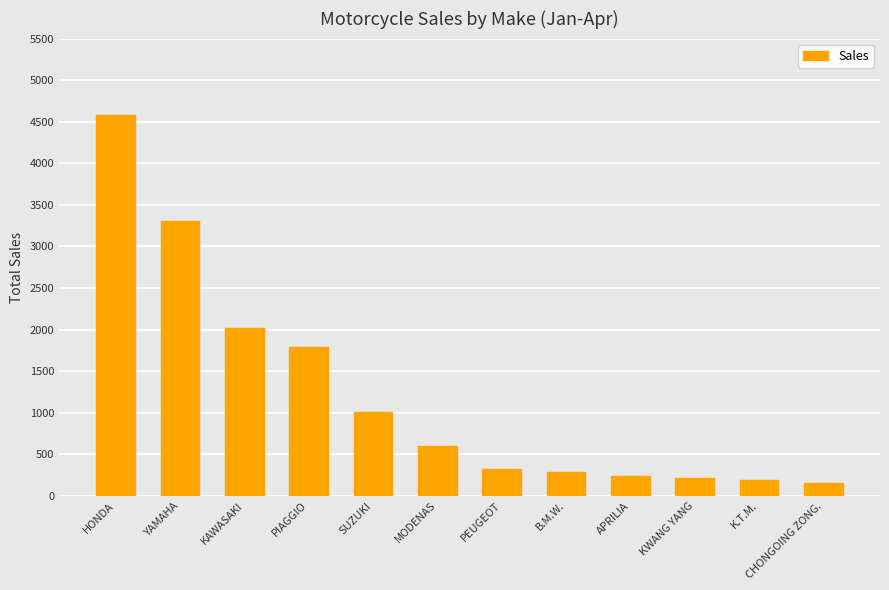

What is the label of the 9th bar from the right?

PIAGGIO